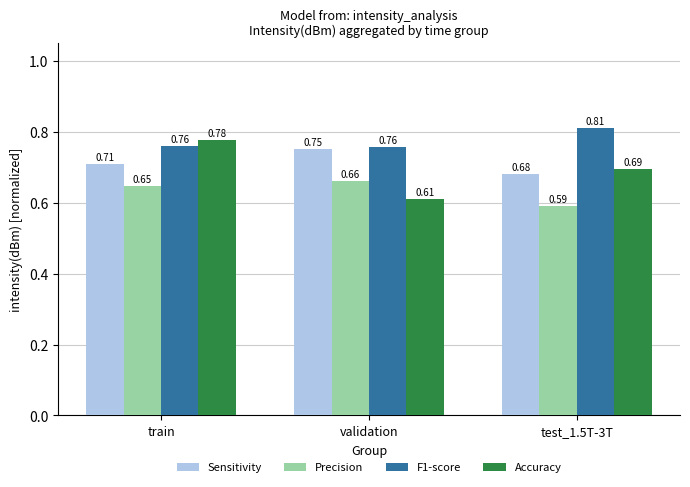

What is the sum of the Sensitivity values at train and validation?

1.5